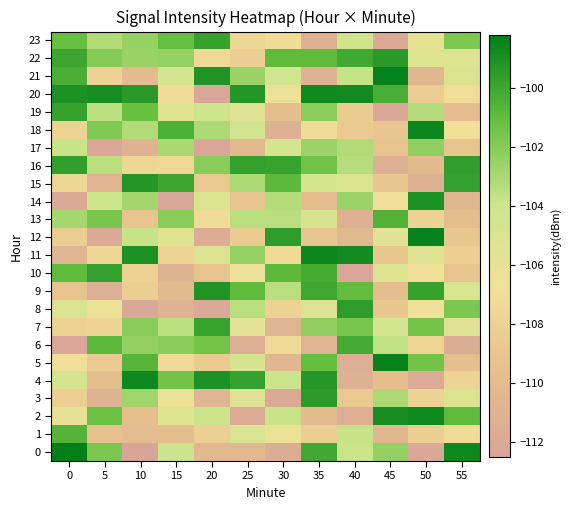

What is the total value across all series at 55?

-2544.3